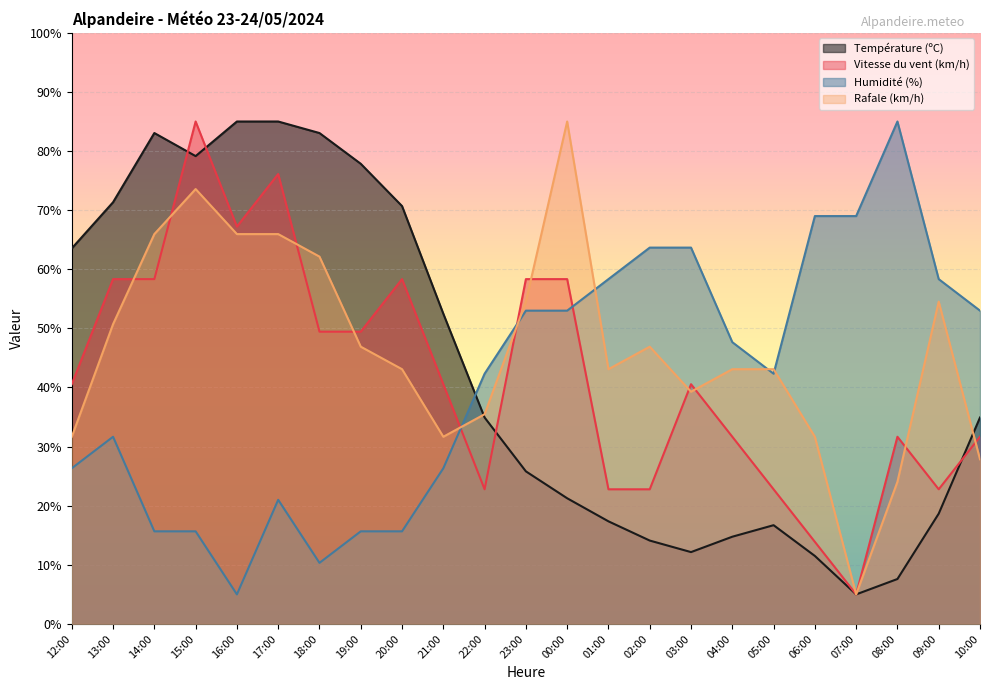

True or false: Humidité (%) and Vitesse du vent (km/h) intersect in this chart.

True